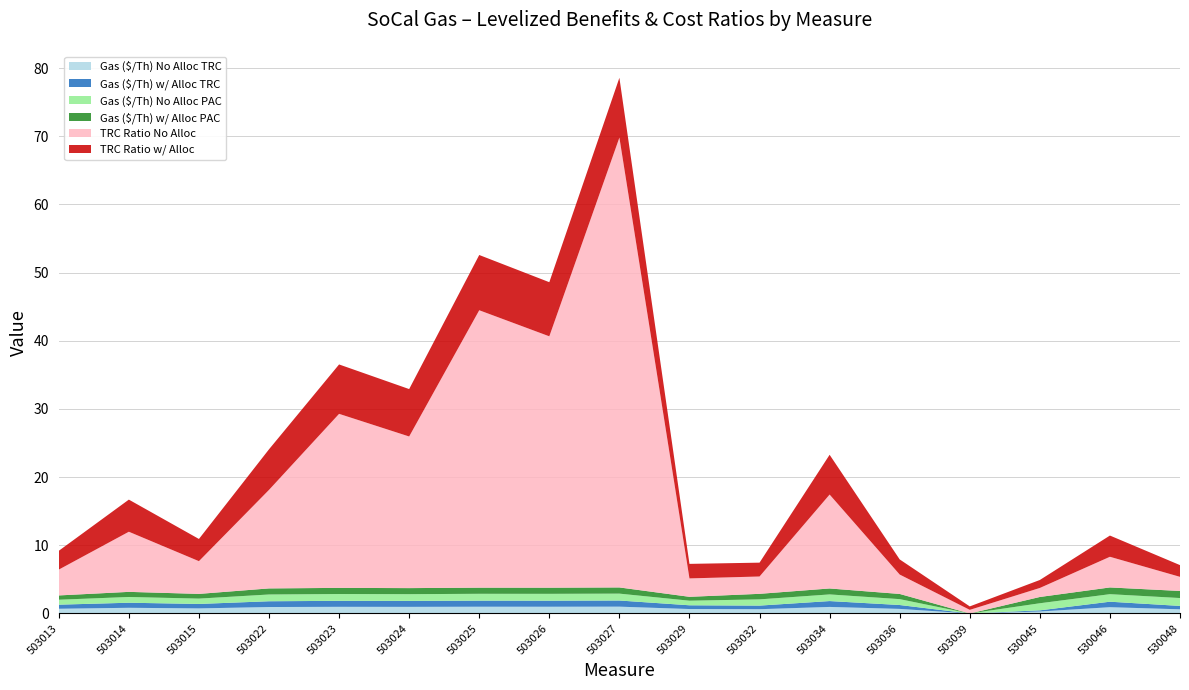

Reading left to right, list all the values displayed in this chart.

Gas ($/Th) No Alloc TRC: 0.7	0.8	0.7	0.9	1.0	1.0	1.0	1.0	1.0	0.7	0.6	1.0	0.7	0.0	0.3	0.9	0.6
Gas ($/Th) w/ Alloc TRC: 0.6	0.7	0.7	0.8	0.9	0.9	0.9	0.9	0.9	0.6	0.5	0.9	0.6	0.0	0.2	0.8	0.5
Gas ($/Th) No Alloc PAC: 0.7	0.8	0.8	1.0	1.0	1.0	1.0	1.0	1.0	0.7	0.9	1.0	0.9	0.0	1.0	1.1	1.2
Gas ($/Th) w/ Alloc PAC: 0.6	0.8	0.7	0.9	0.9	0.9	0.9	0.9	0.9	0.6	0.8	0.9	0.8	0.0	0.9	1.0	1.0
TRC Ratio No Alloc: 3.8	8.8	4.8	14.5	25.5	22.2	40.7	36.9	66.0	2.7	2.5	13.8	2.8	0.5	1.3	4.5	2.1
TRC Ratio w/ Alloc: 2.8	4.7	3.3	6.0	7.2	7.0	8.1	7.9	8.8	2.1	2.0	5.8	2.2	0.5	1.2	3.1	1.7